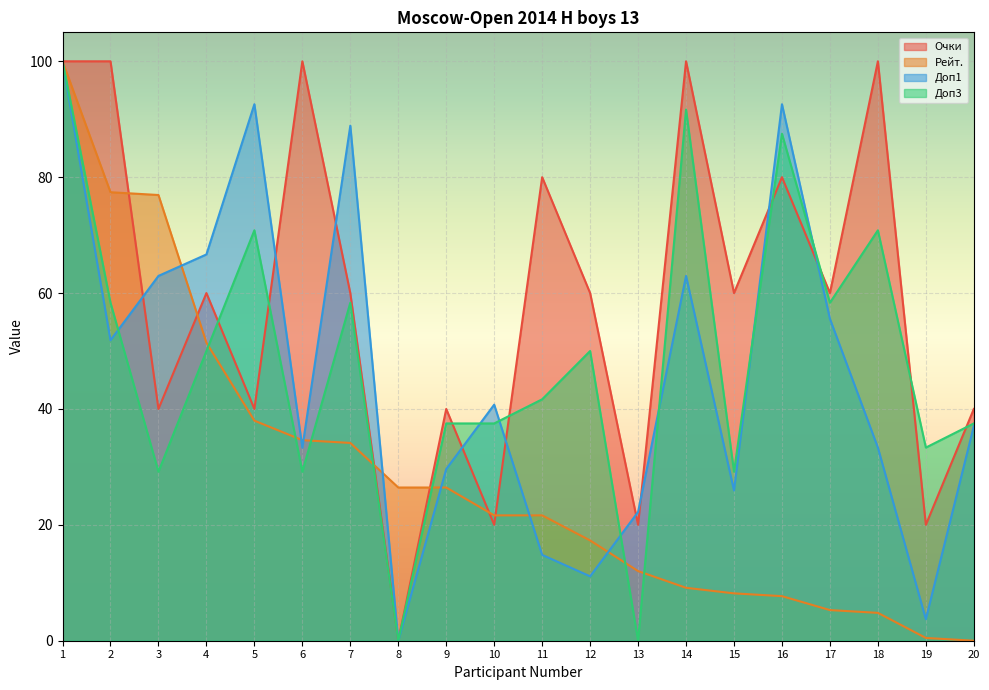

How many interior local peaks does the Доп1 series have?

5